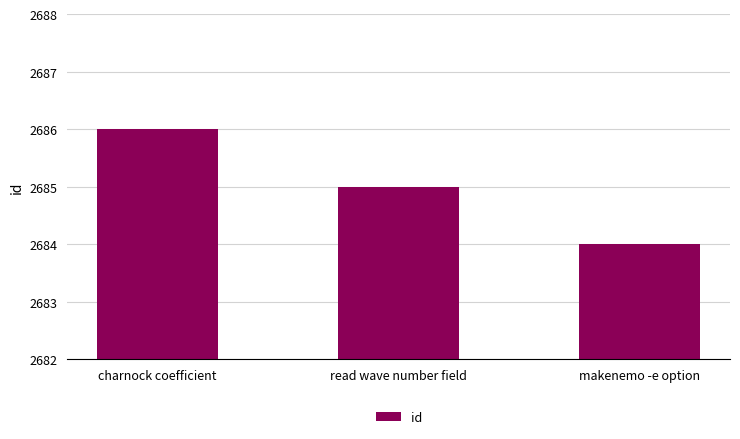

What is the label of the 1st bar from the right?

makenemo -e option